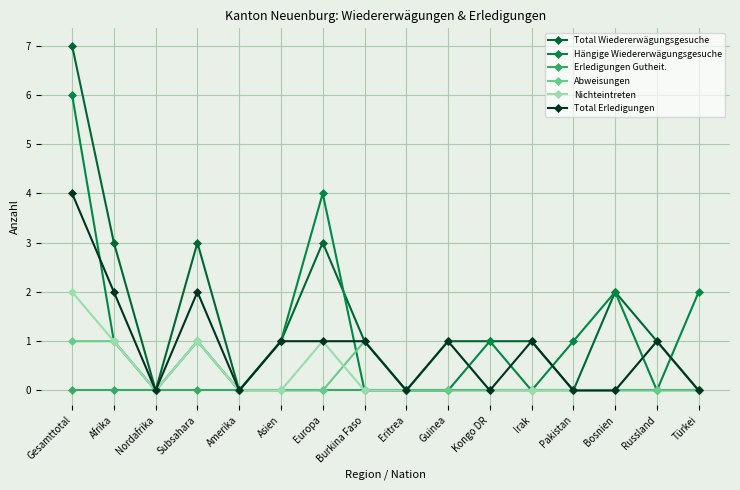

True or false: Total Wiedererwägungsgesuche has more than 0 points higher than both neighbors.

True